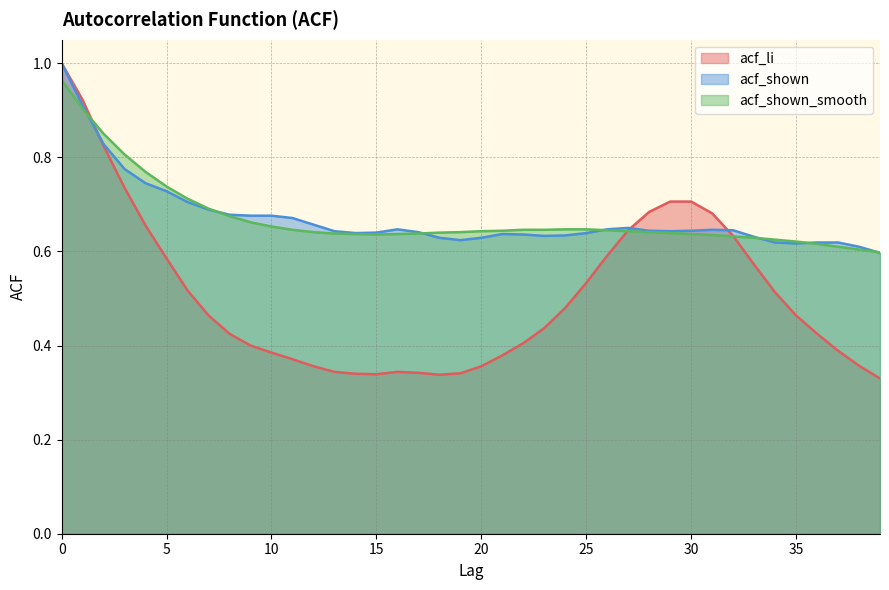

How many interior local peaks does the acf_shown series have?

4